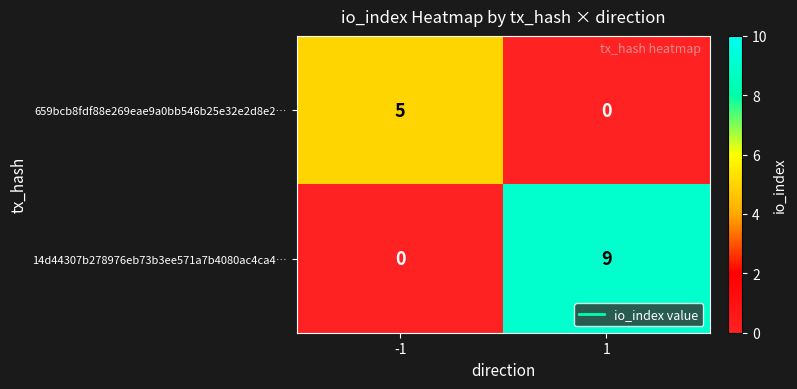

Reading right to left, transcribe all the data shown in this chart.

659bcb8fdf88e269eae9a0bb546b25e32e2d8e2…: 1=0	-1=5
14d44307b278976eb73b3ee571a7b4080ac4ca4…: 1=9	-1=0